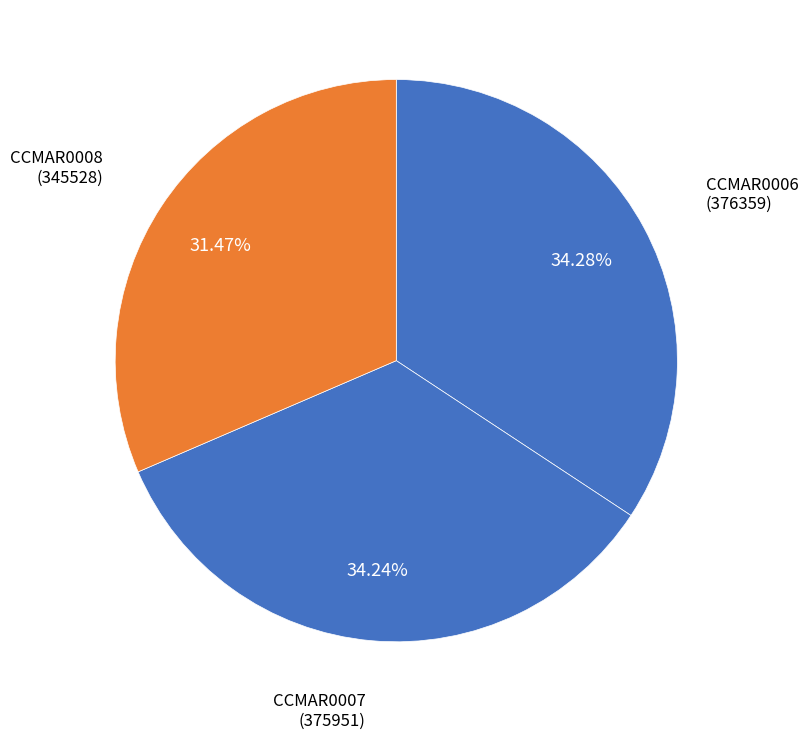

The CCMAR0006 slice represents 27% of the pie. True or false?

False